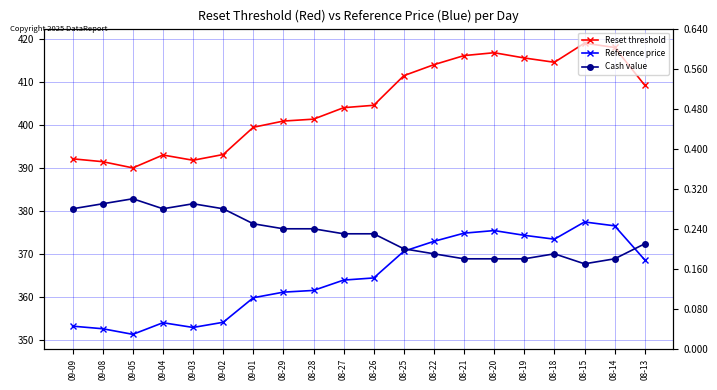

The value of Cash value at 08-25 is 0.2. True or false?

True